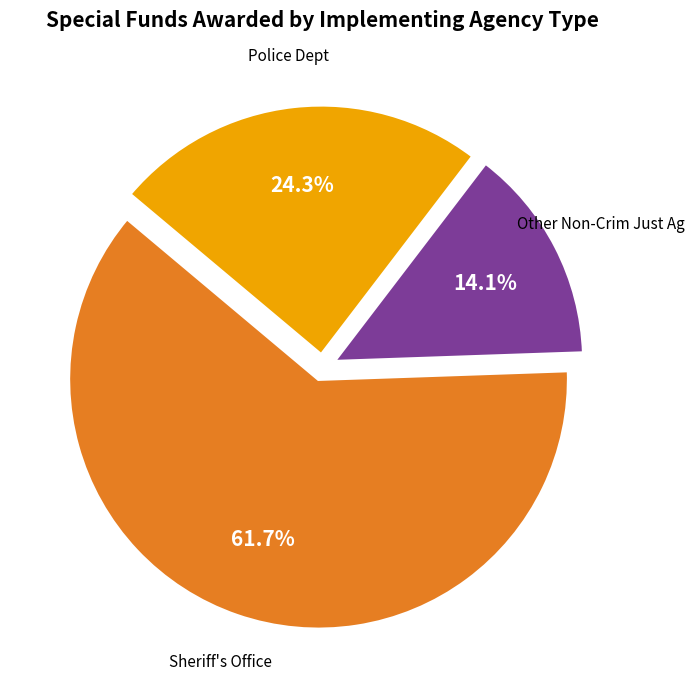

Which category has the smallest portion of the pie?

Other Non-Crim Just Ag